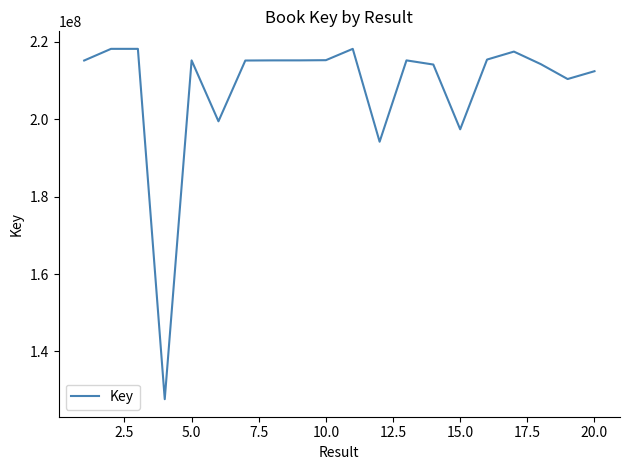

What is the minimum value shown in the chart?

127677268